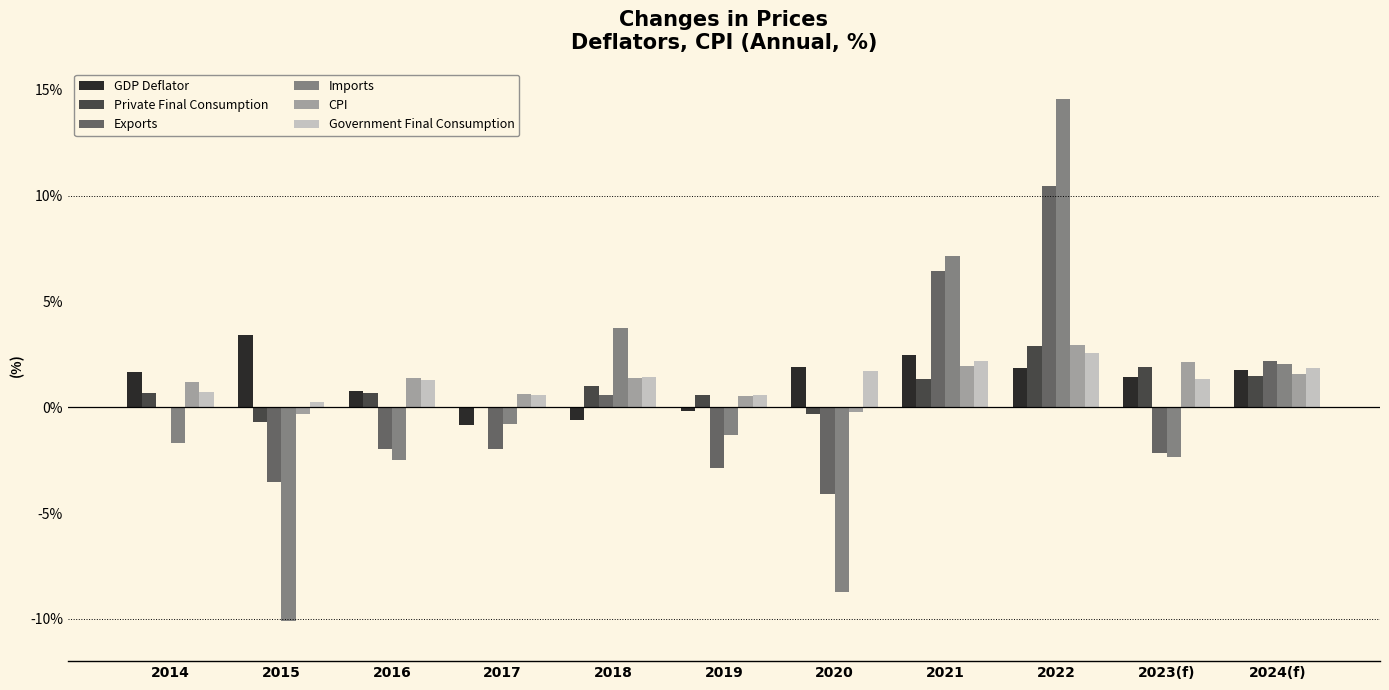

Which series has the widest spread of values?

Imports